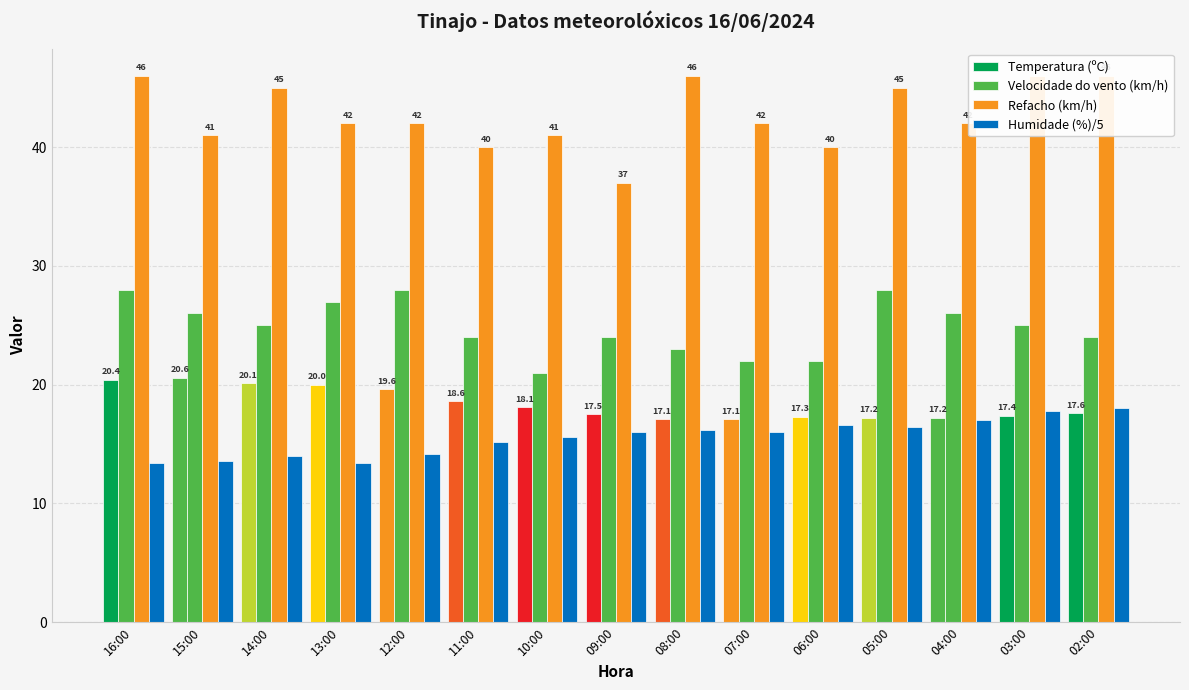

At how many categories does at least one series exceed 14?

15